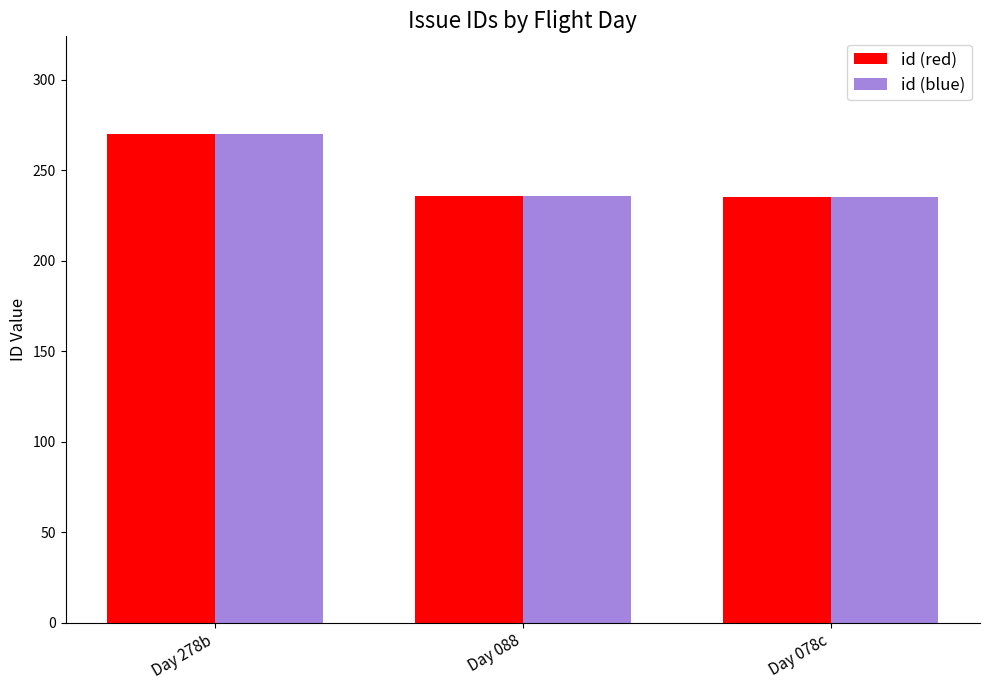

What is the maximum value for id (blue)?

270